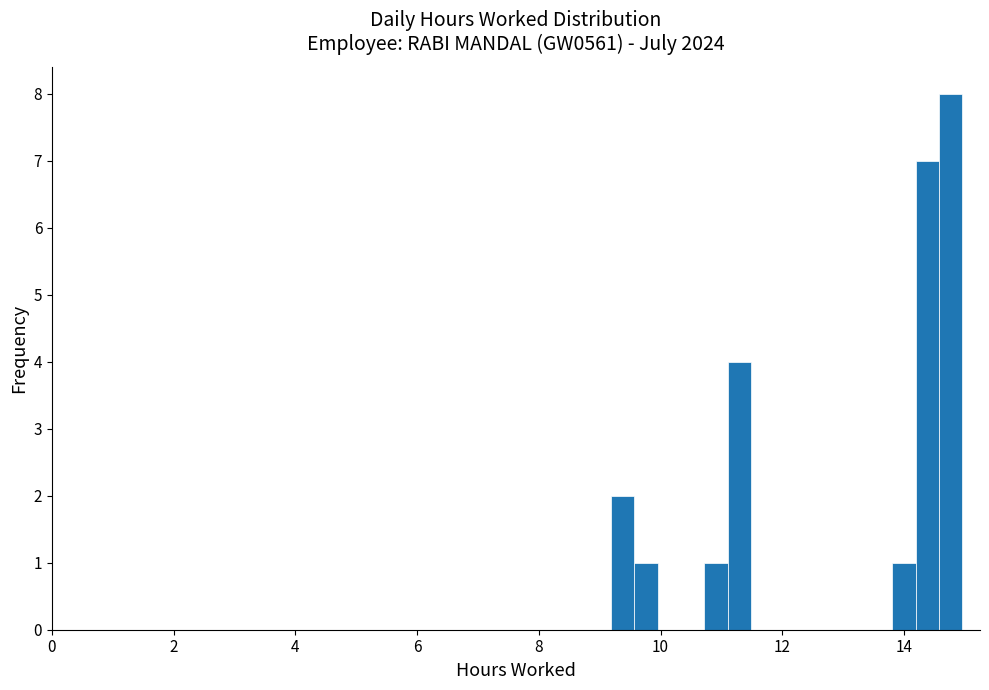

Around what value on the x-axis is the tallest bar? Give the approximate position of its centre, as read against the axis.

14.8